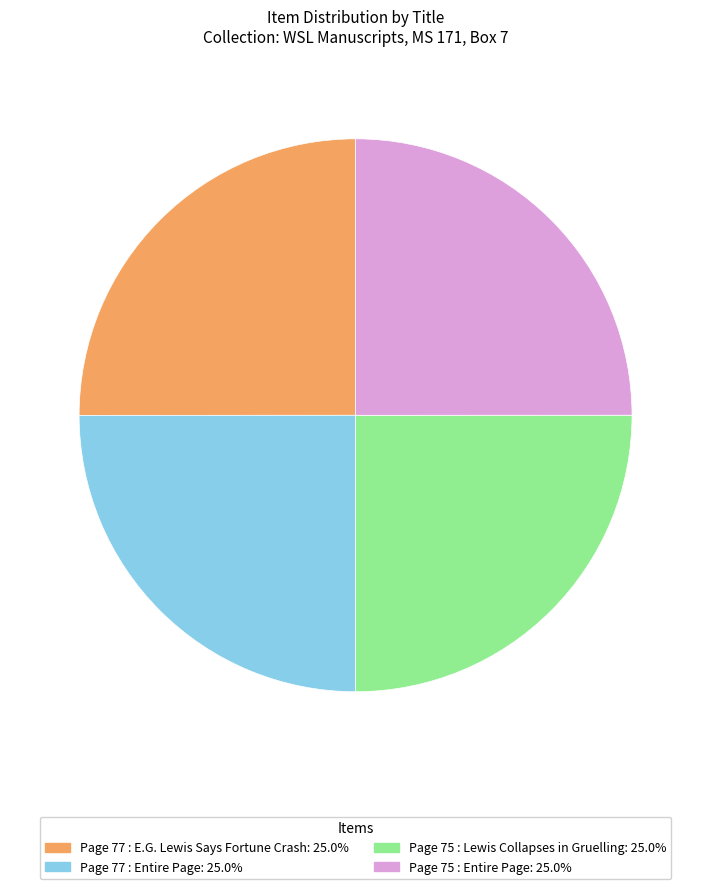

Does Page 75 : Lewis Collapses in Gruelling: 25.0% represent more than half of the total?

No